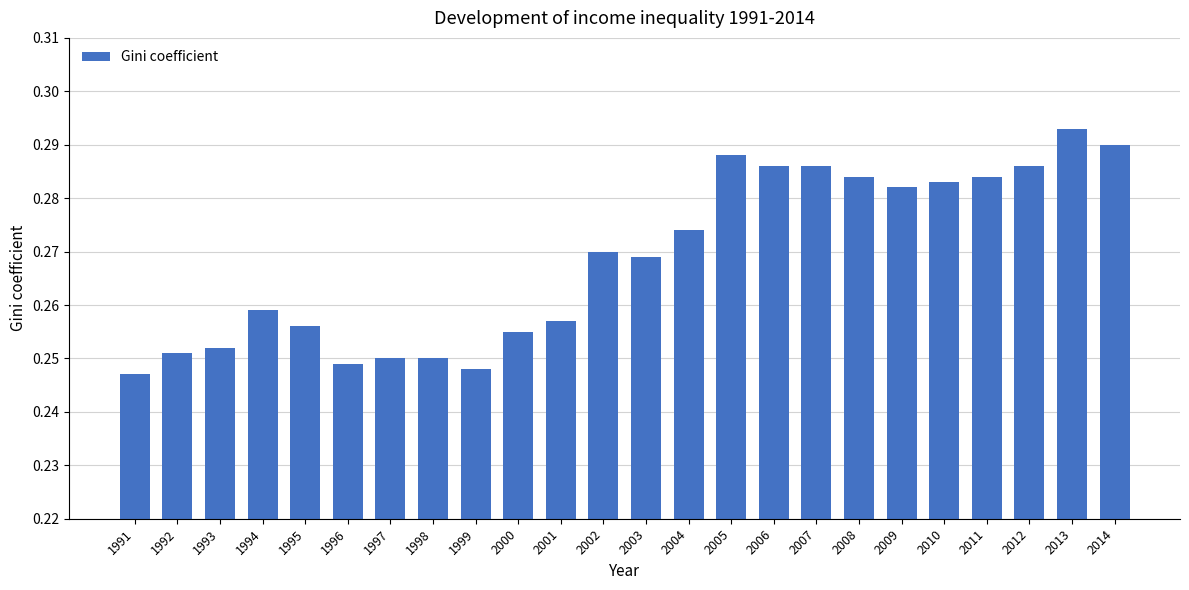

Between 1995 and 1998, which is larger?

1995